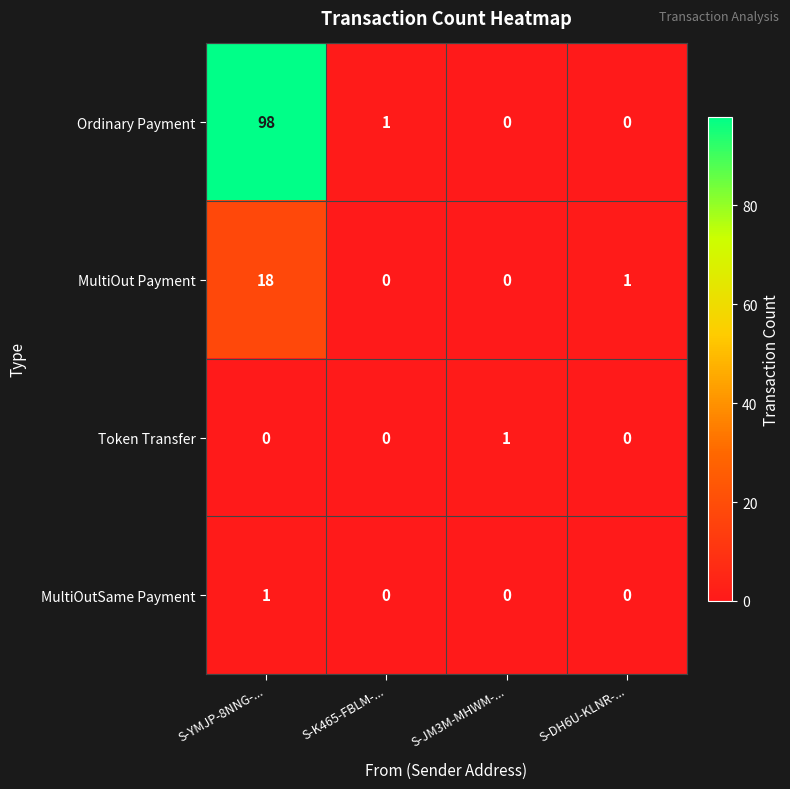

How many Token Transfer values are between 0 and 1?

4